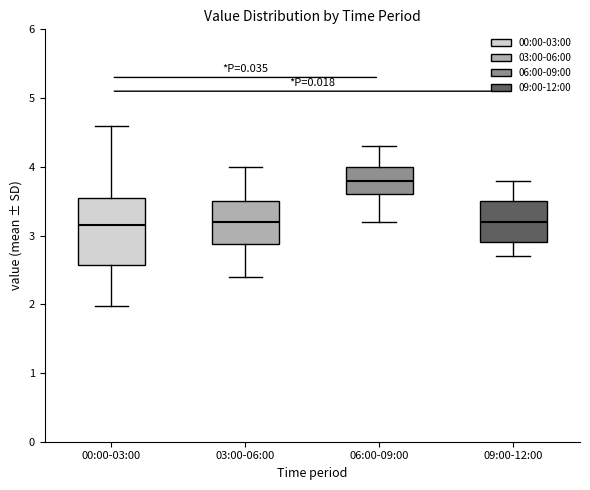

Reading left to right, read every box against the y-axis: the position of its median line, the range the box covers, and the ends of its whiskers. The values are not printed on the chart, so give them approximately, as read against the axis.

00:00-03:00: median 3.2, box 2.6 to 3.5, whiskers 2.0 to 4.6
03:00-06:00: median 3.2, box 2.9 to 3.5, whiskers 2.4 to 4.0
06:00-09:00: median 3.8, box 3.6 to 4.0, whiskers 3.2 to 4.3
09:00-12:00: median 3.2, box 2.9 to 3.5, whiskers 2.7 to 3.8